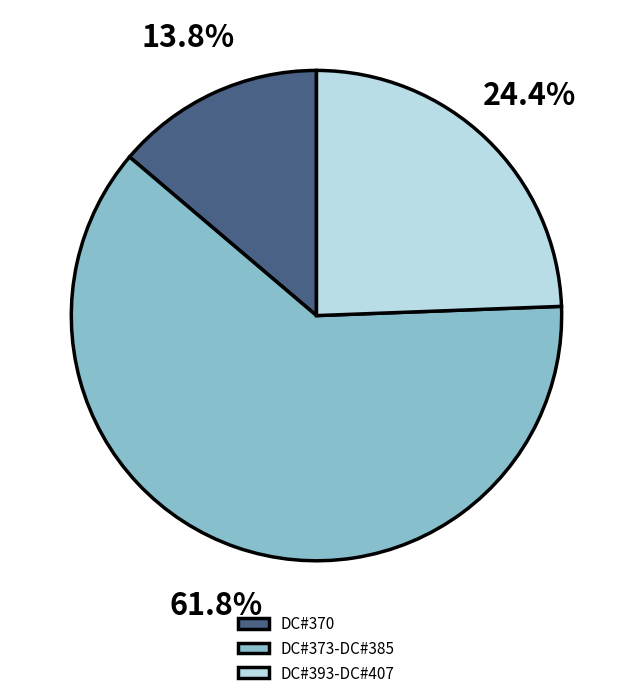

What is the smallest slice in the pie chart?

DC#370